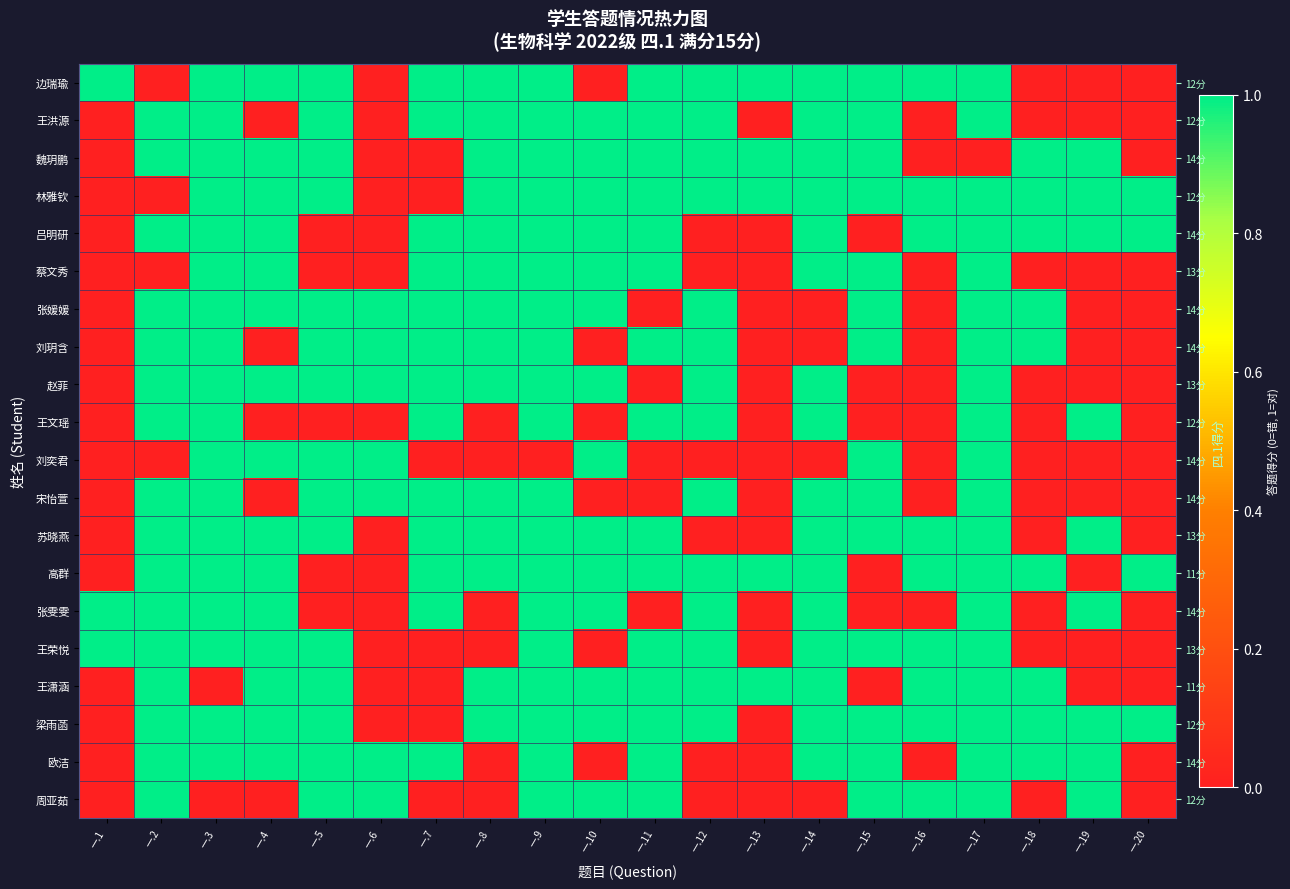

Which category has the lowest value in the 欧洁 series?

一.1